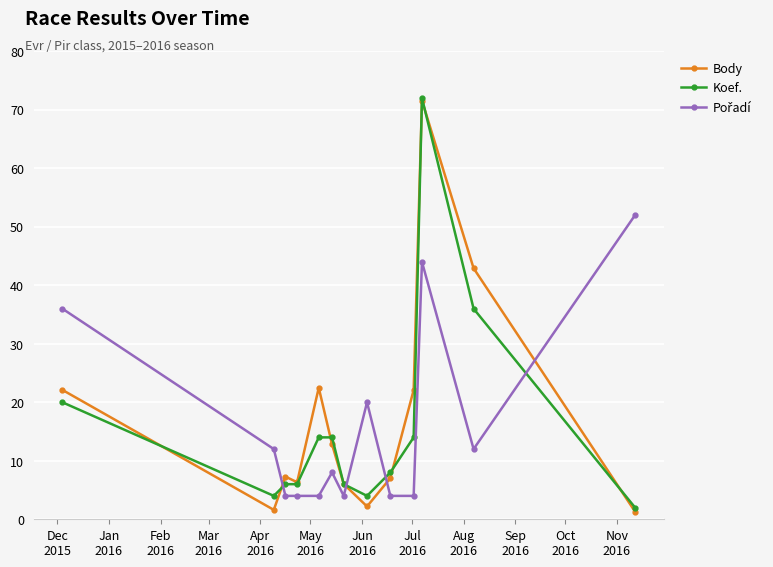

What is the average value of the Koef. series?

15.8